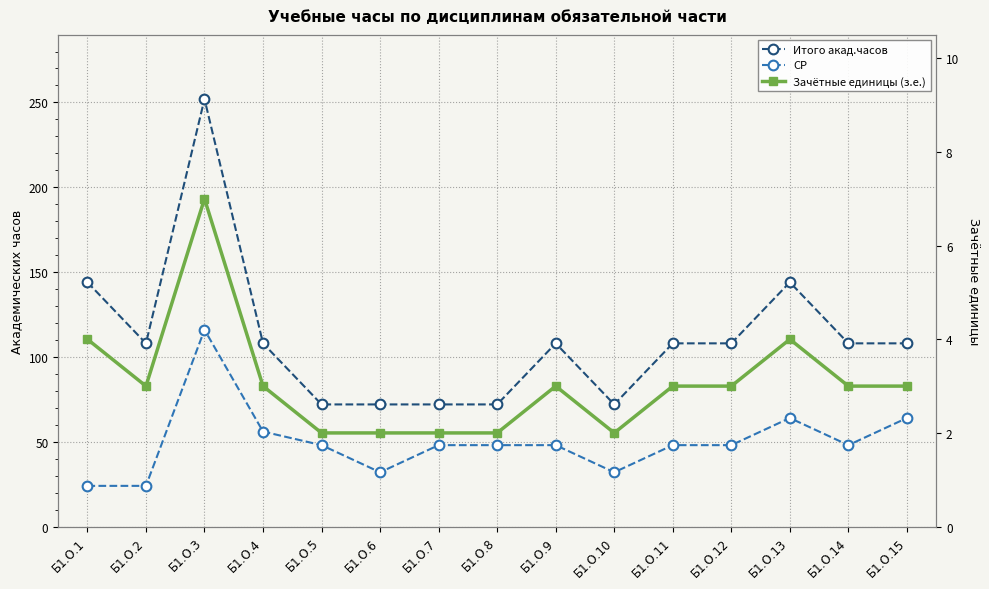

Where is Зачётные единицы (з.е.) nearest to the value 4?

Б1.О.1